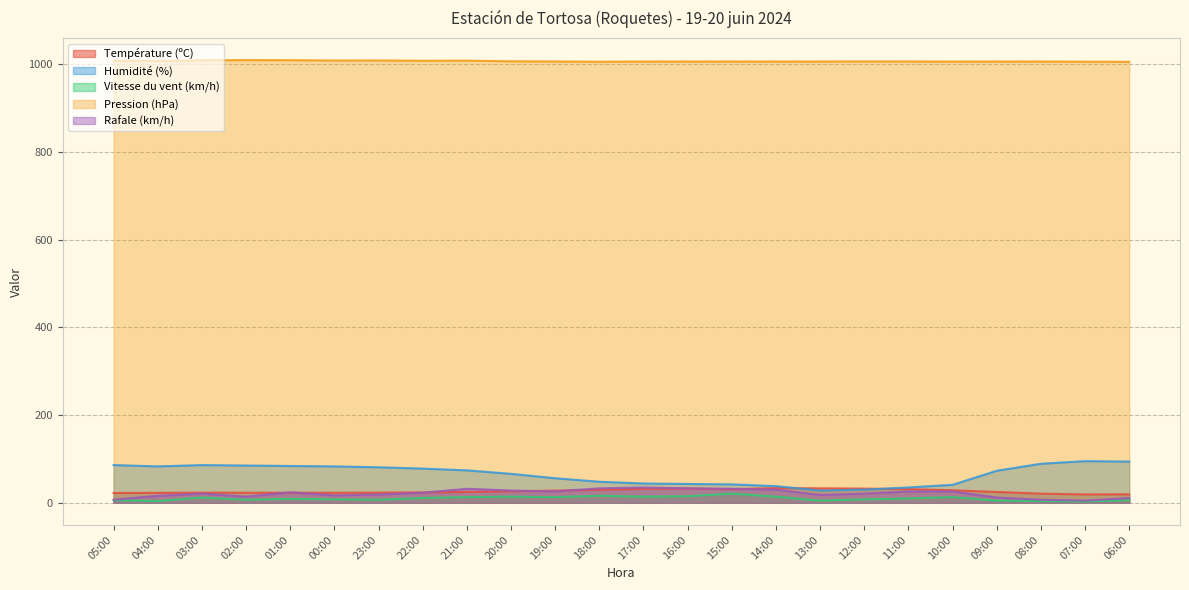

What is the maximum value shown in the chart?

1009.6